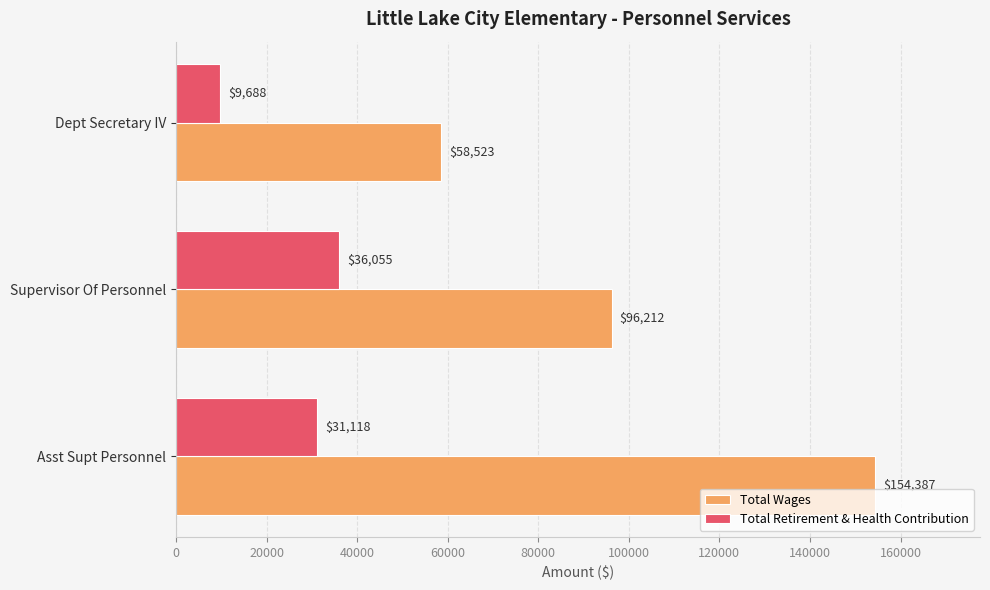

Count the Total Wages values in the range 58523 to 154387.

3